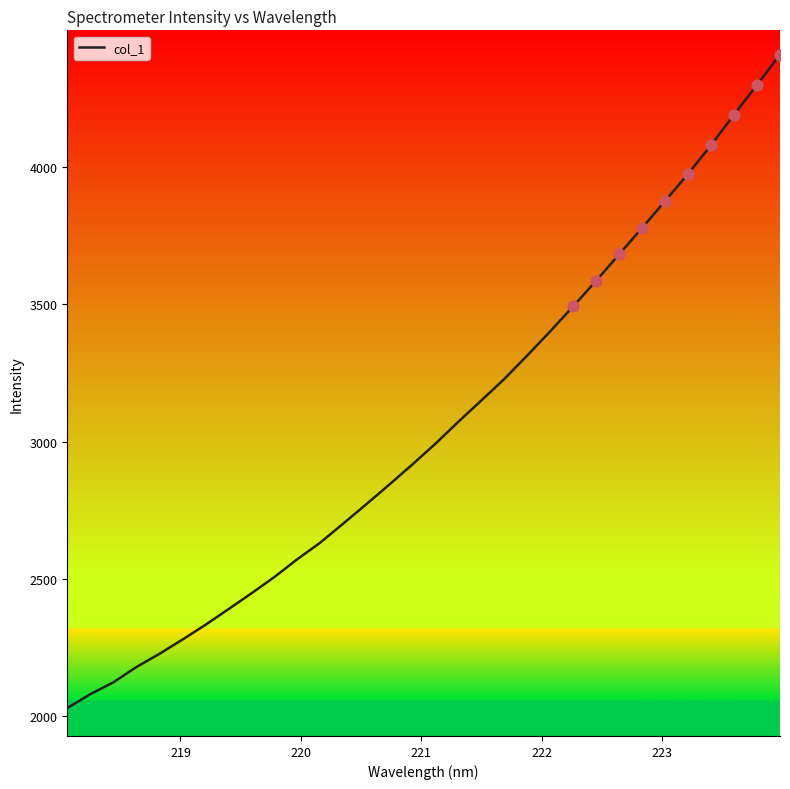

What is the difference between the maximum and minimum values?

2379.1